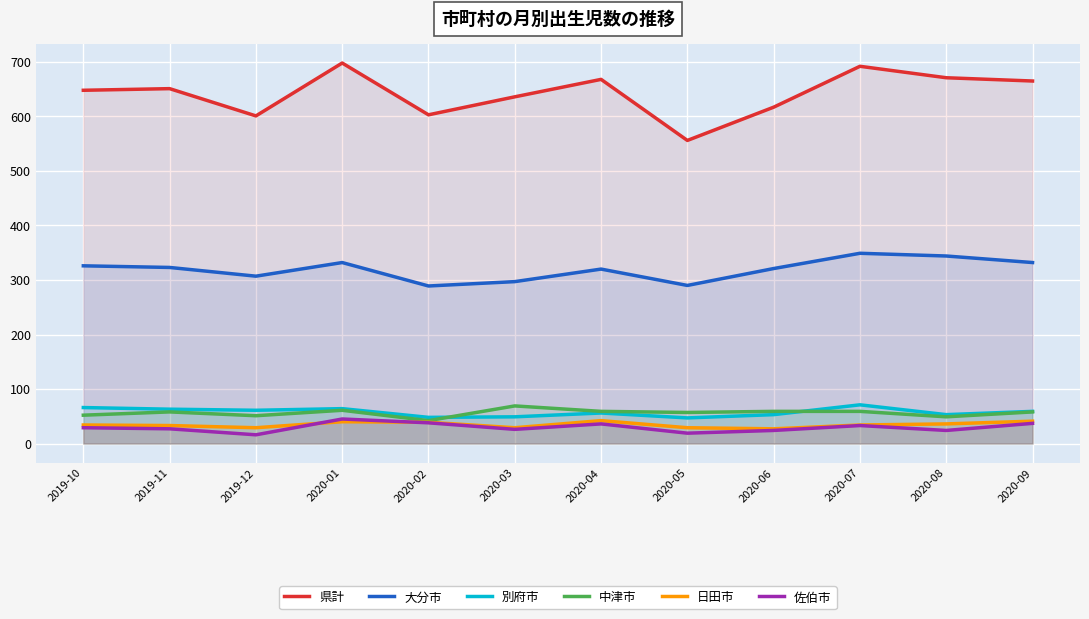

Does the chart display data point markers on the line(s)?

No